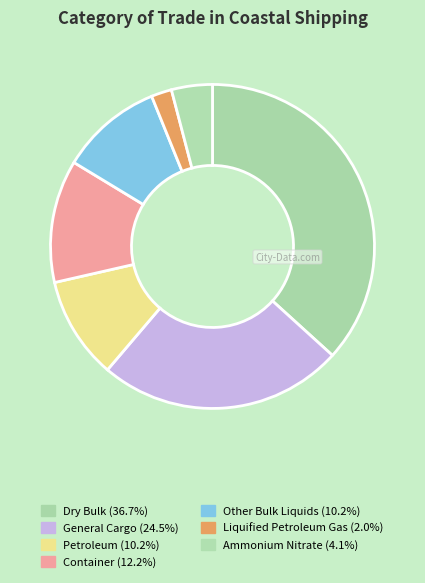

Count the number of slices in the pie.

7